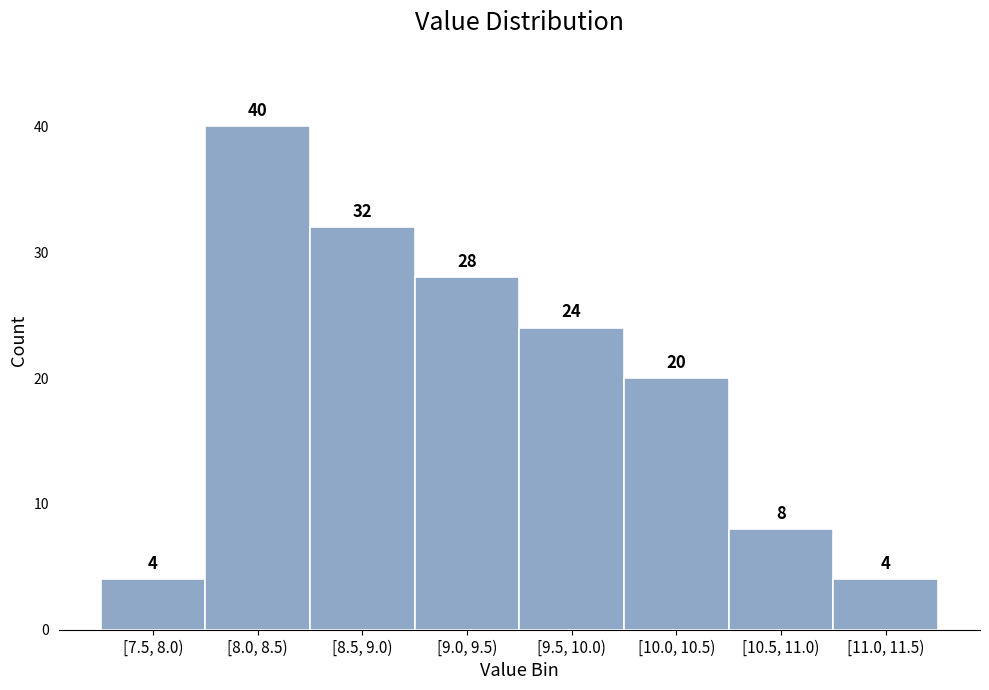

Reading left to right, what are all the values shown in this chart?

4	40	32	28	24	20	8	4